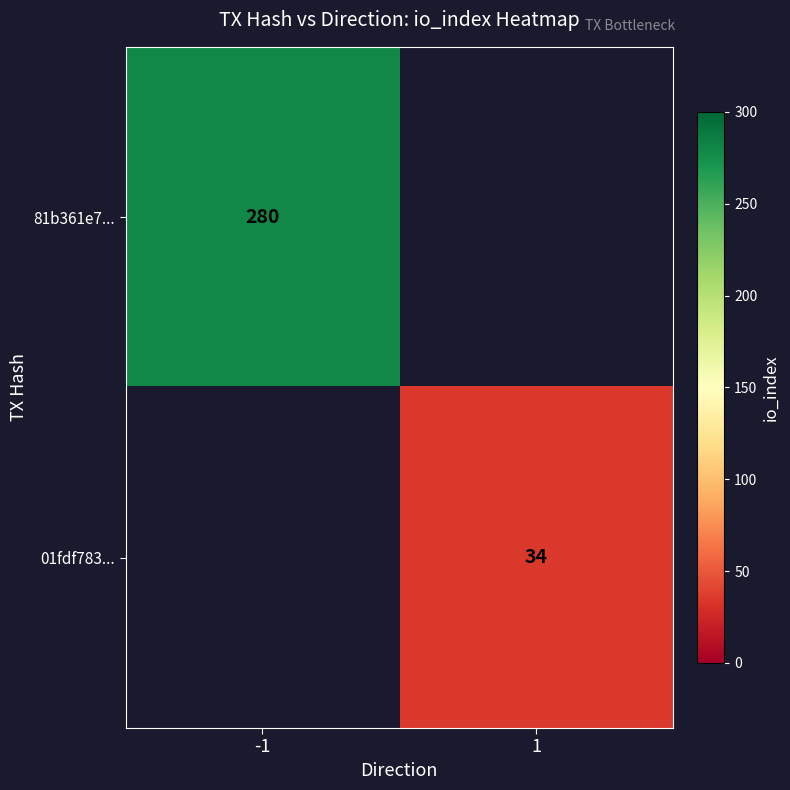

Is it true that 01fdf783... equals 34 at 1?

True